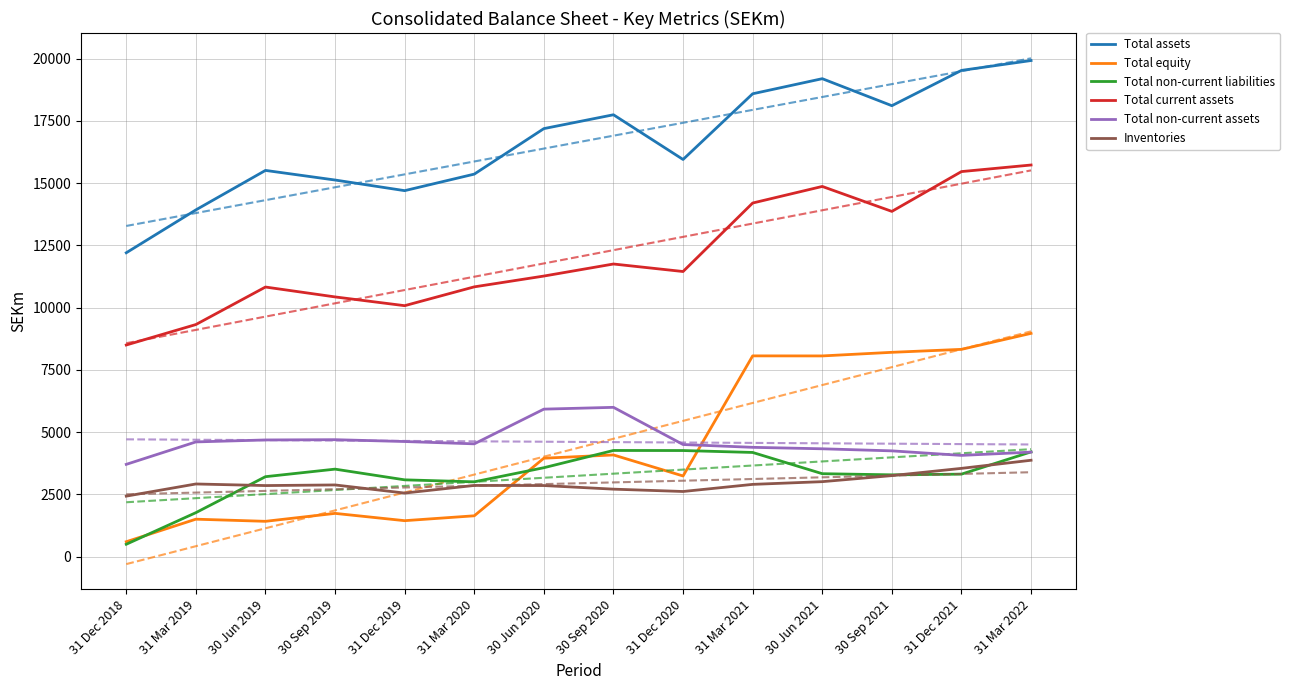

How many series are shown in this chart?

6